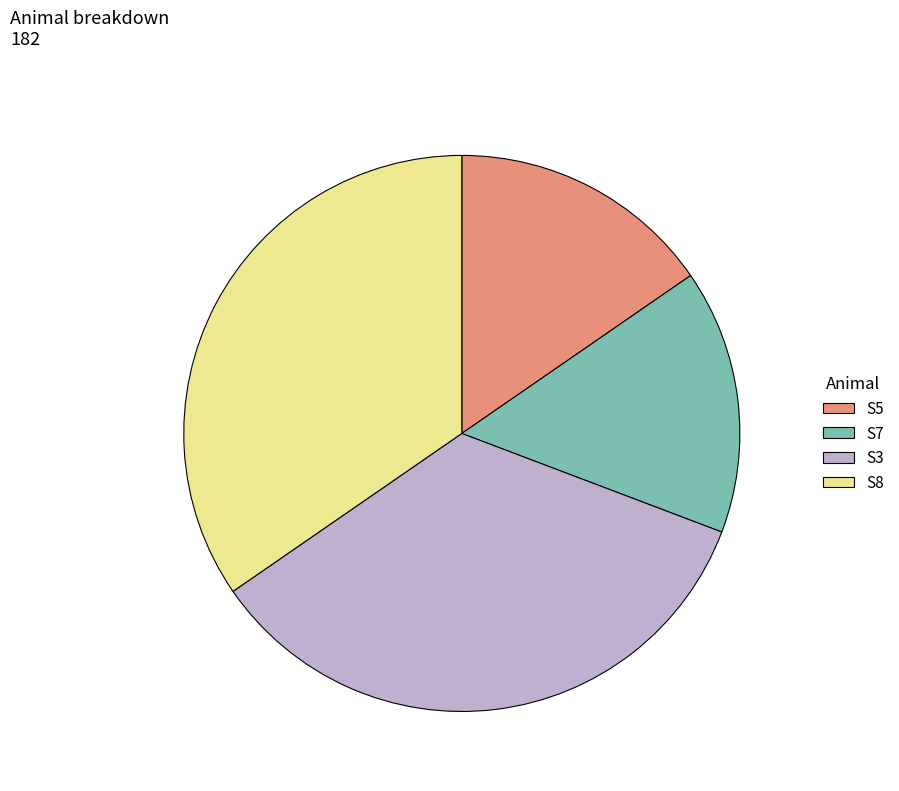

Do S5 and S7 together represent more than half of the pie?

No